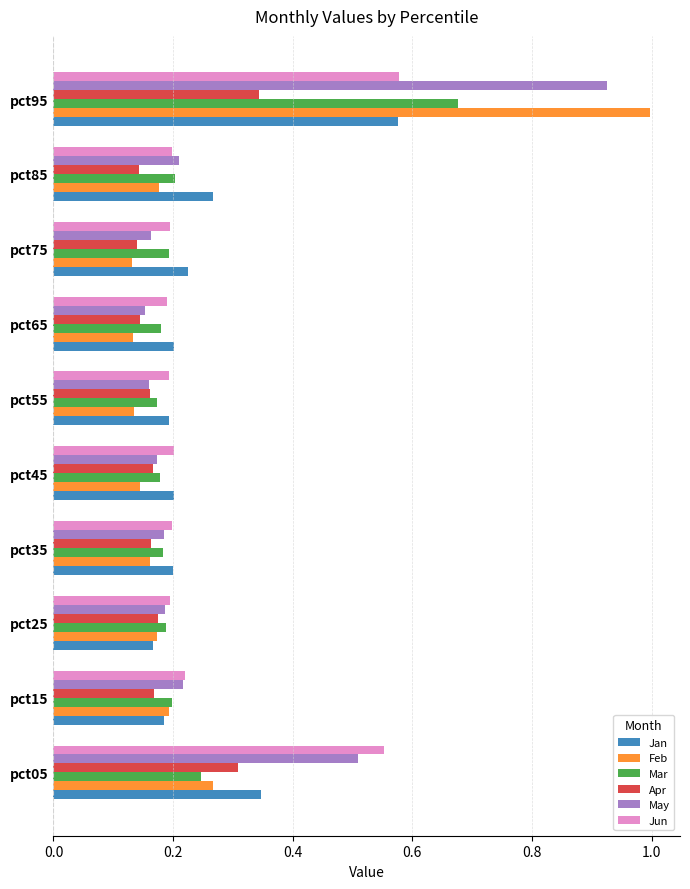

At which category is the sum across all series the highest?

pct95